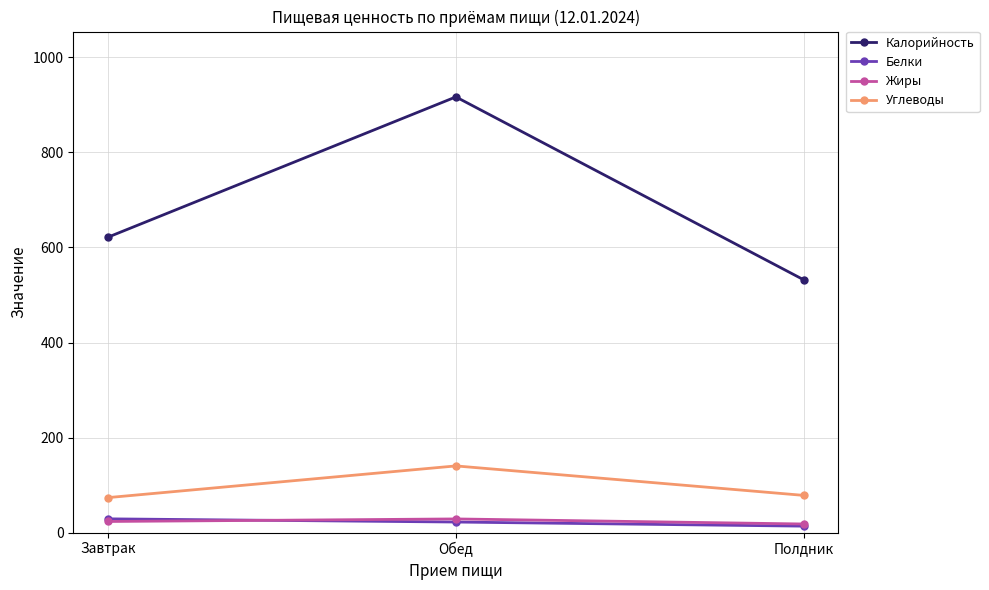

What is the label of the 1st point from the right?

Полдник